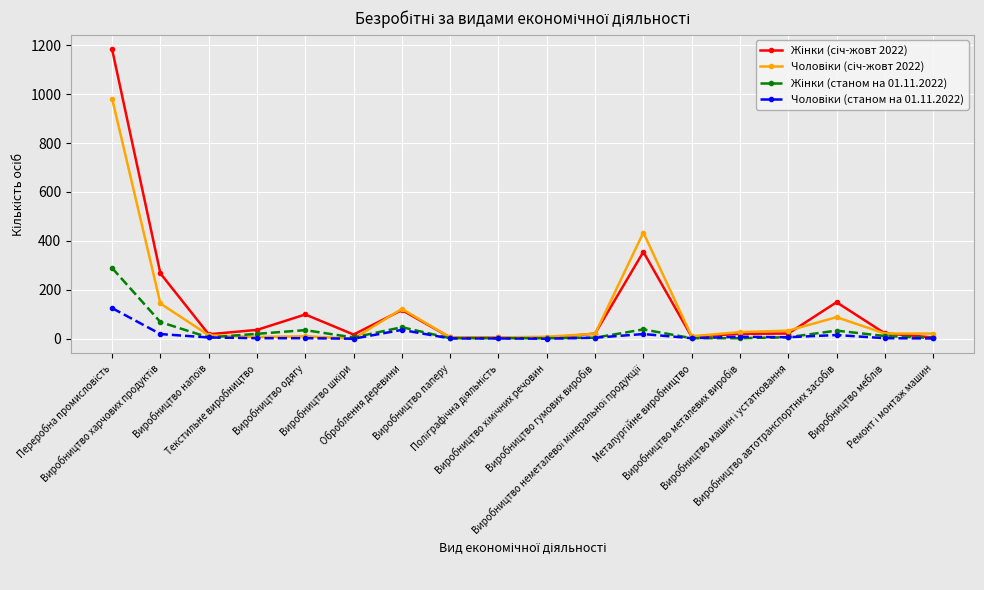

What is the maximum value shown in the chart?

1183